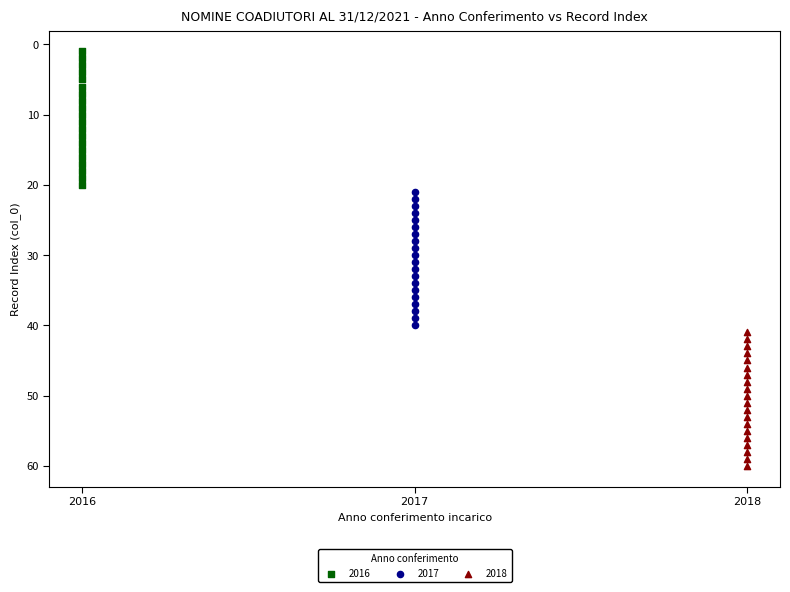

What are all the series names shown in the legend?

2016, 2017, 2018